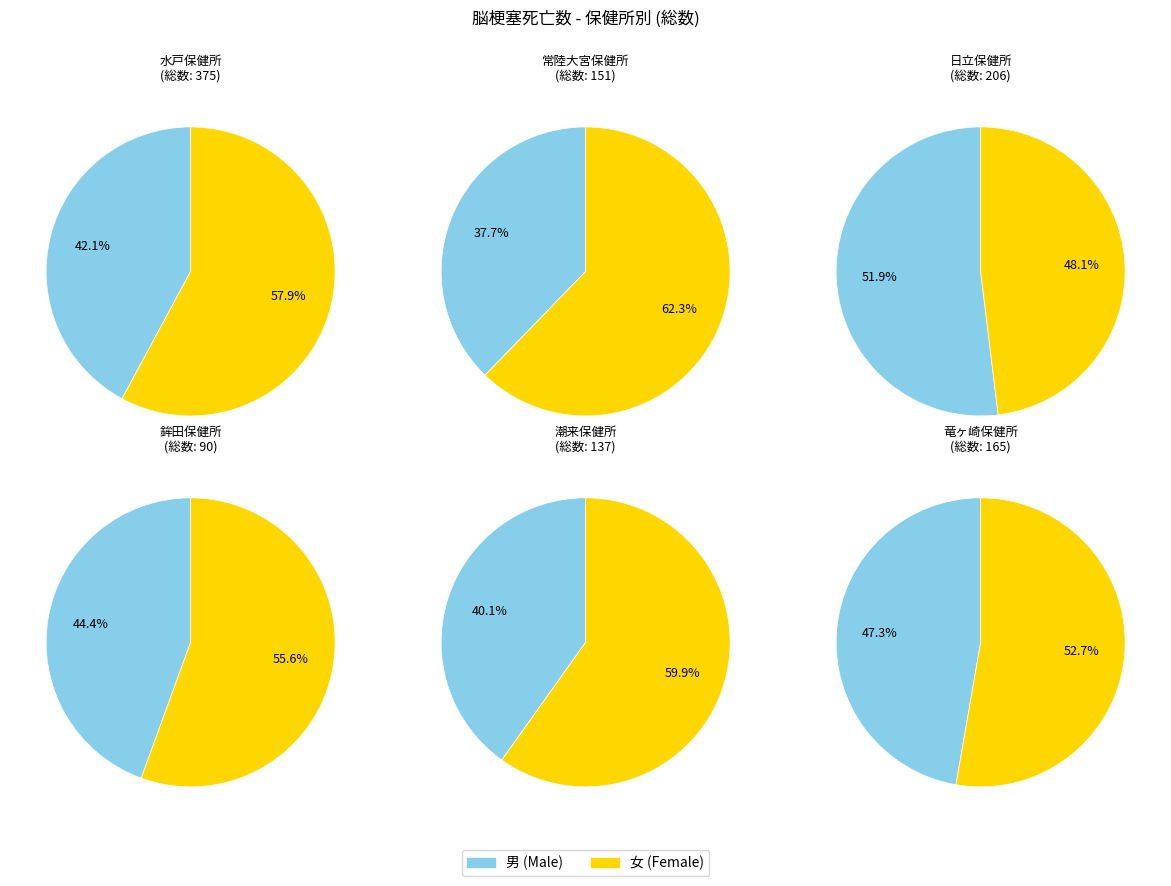

What percentage is NOT represented by 水戸保健所?

66.6%